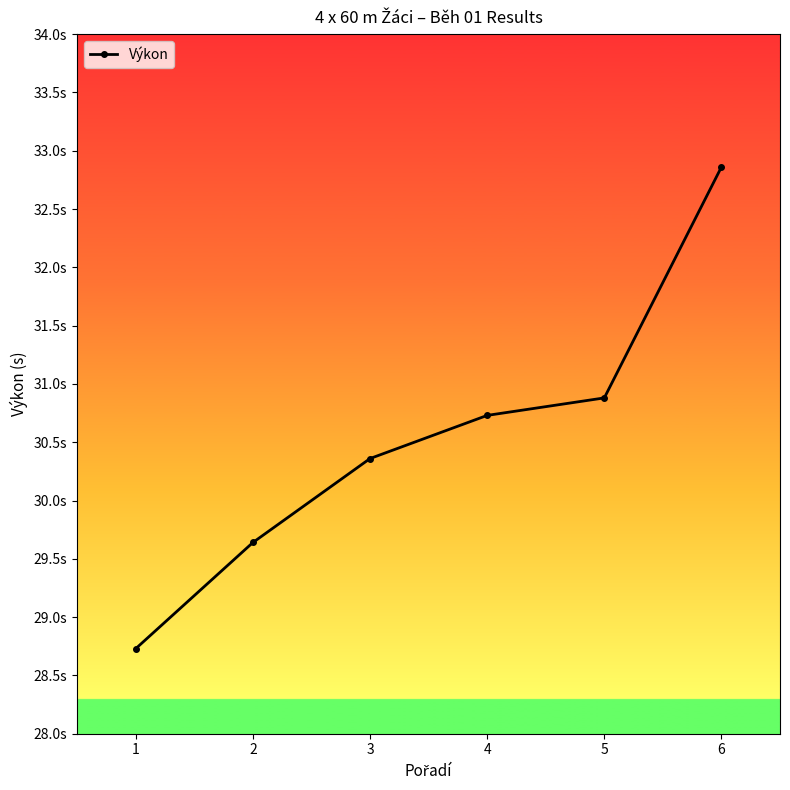

What is the difference between the second highest and second lowest values?

1.2